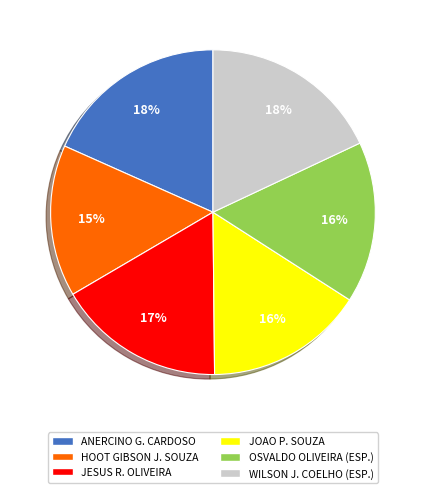

Which category has the smallest portion of the pie?

HOOT GIBSON J. SOUZA